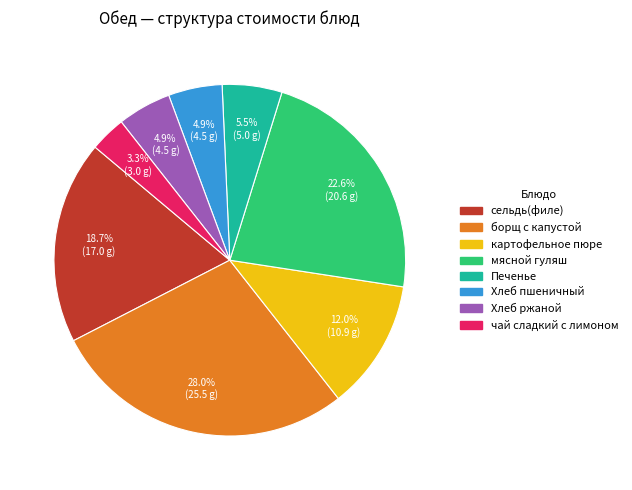

Does Хлеб пшеничный represent more than half of the total?

No